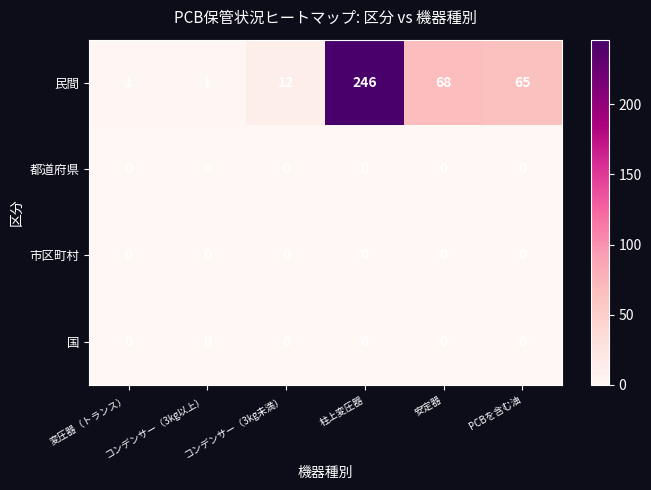

Which series has the largest range (max minus min)?

民間